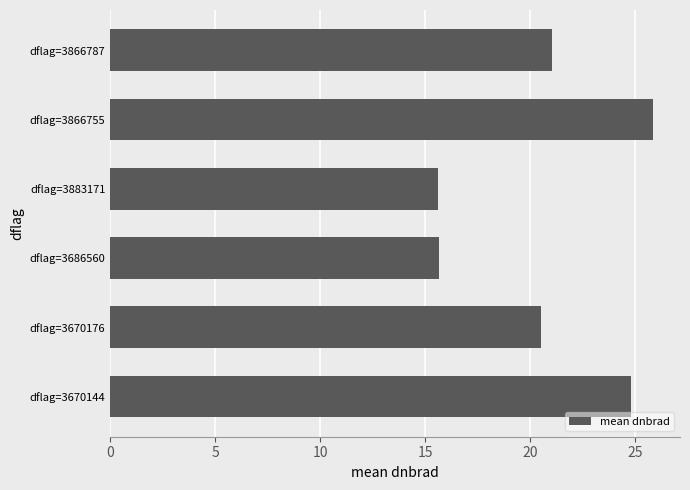

Reading bottom to top, what are all the values shown in this chart?

24.8	20.5	15.6	15.6	25.8	21.0